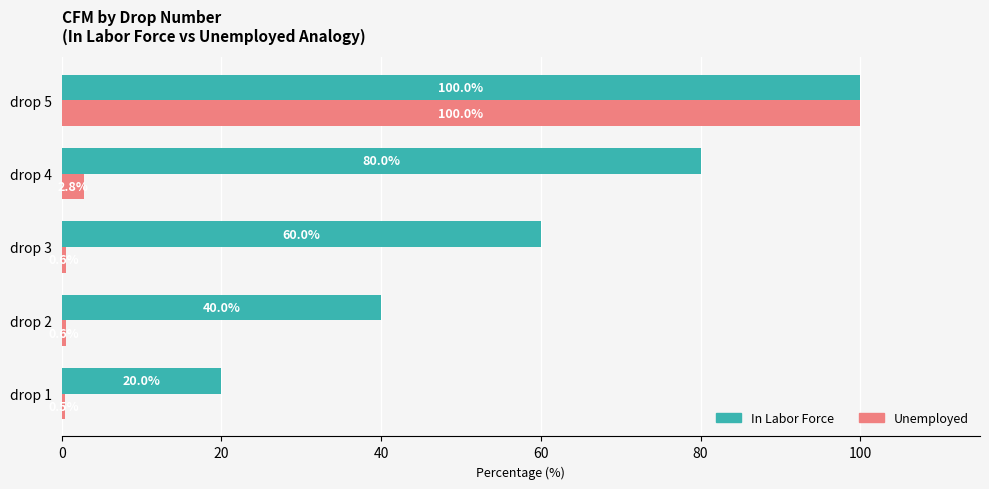

Between drop 2 and drop 5, which series saw the biggest shift?

Unemployed